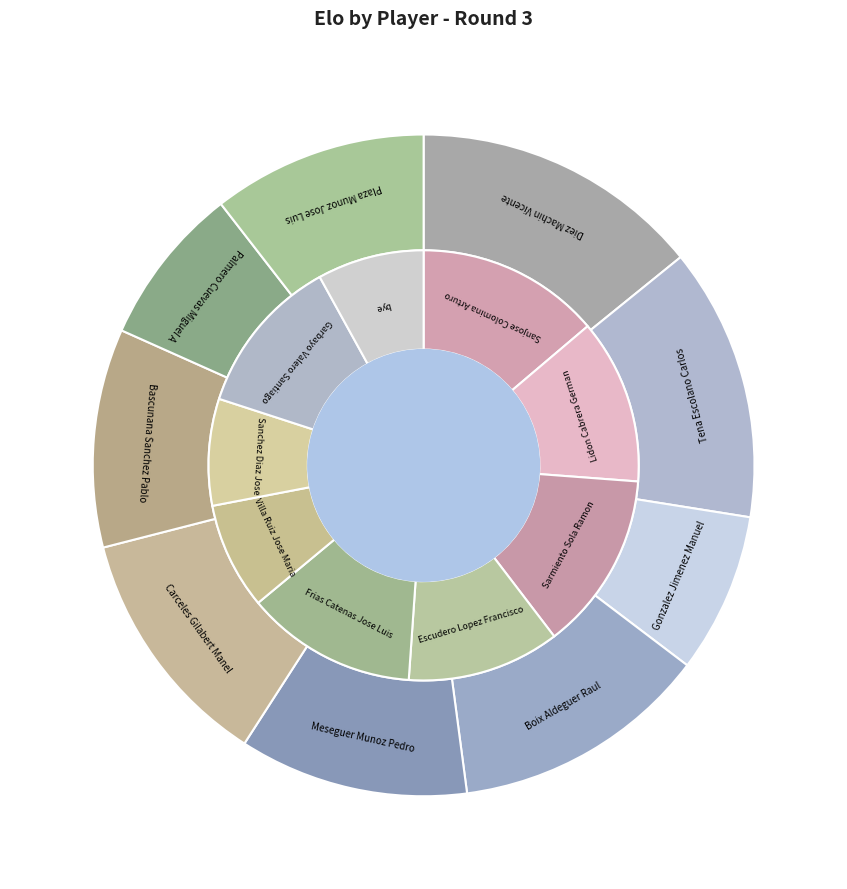

What percentage is the Plaza Munoz Jose Luis slice, to the nearest percent?

10%